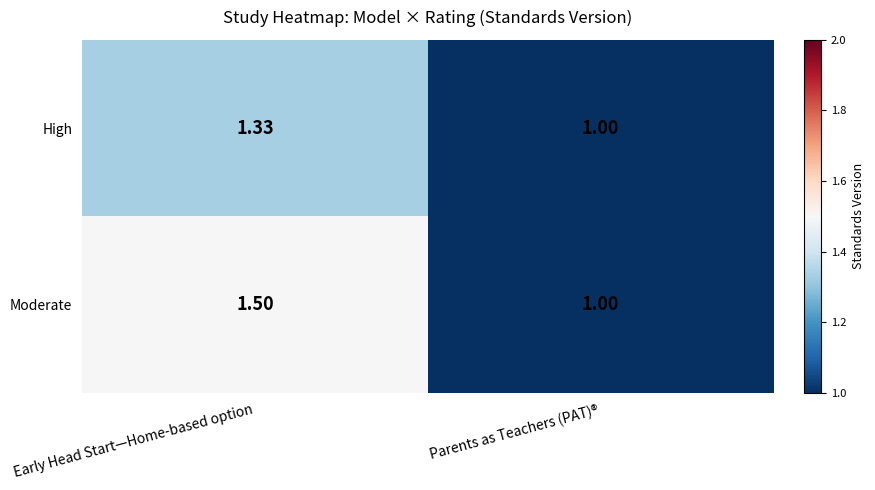

At which category is the sum across all series the highest?

Early Head Start—Home-based option